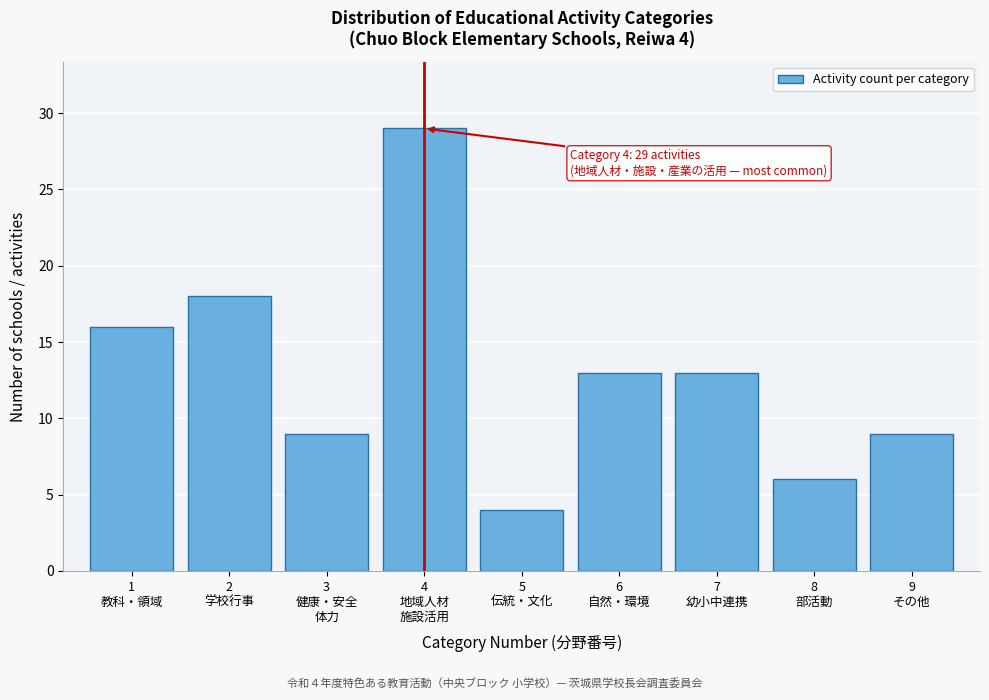

Reading left to right, what are all the values shown in this chart?

16	18	9	29	4	13	13	6	9